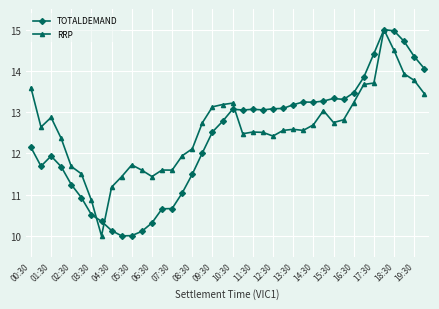

True or false: TOTALDEMAND has more than 1 interior local peaks.

True